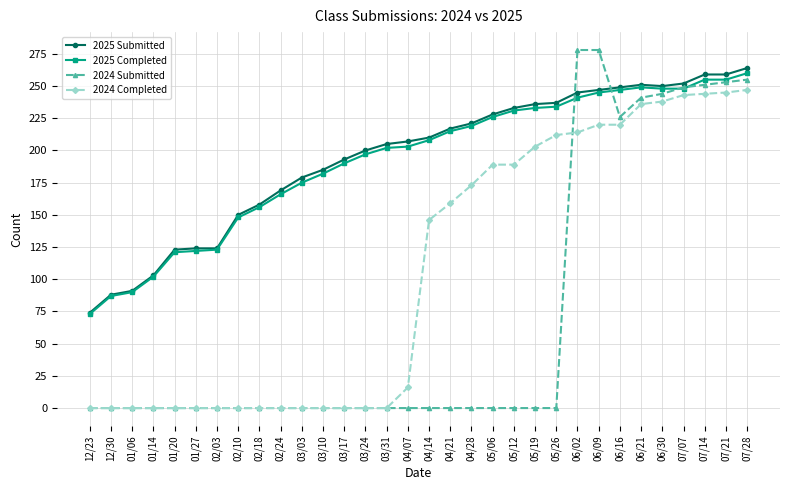

What is the label of the 13th point from the left?

03/17